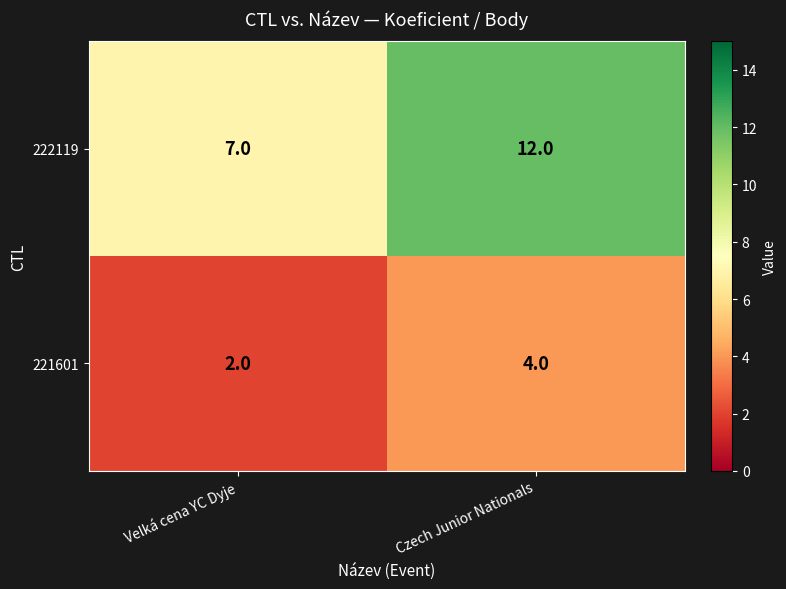

Between Velká cena YC Dyje and Czech Junior Nationals, which series saw the biggest shift?

222119